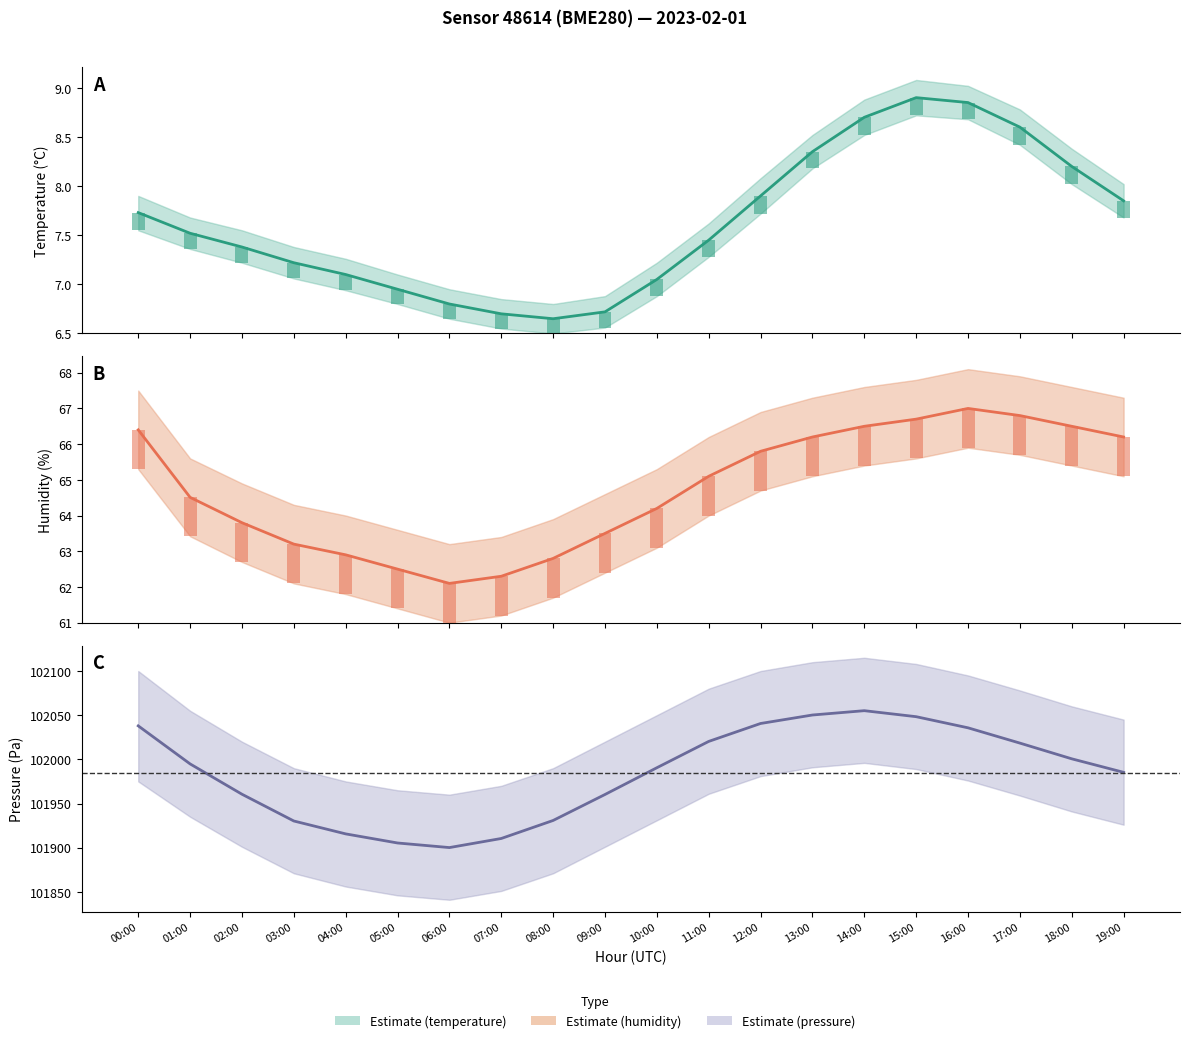

What is the difference between the humidity values at 10:00 and 05:00?

1.7